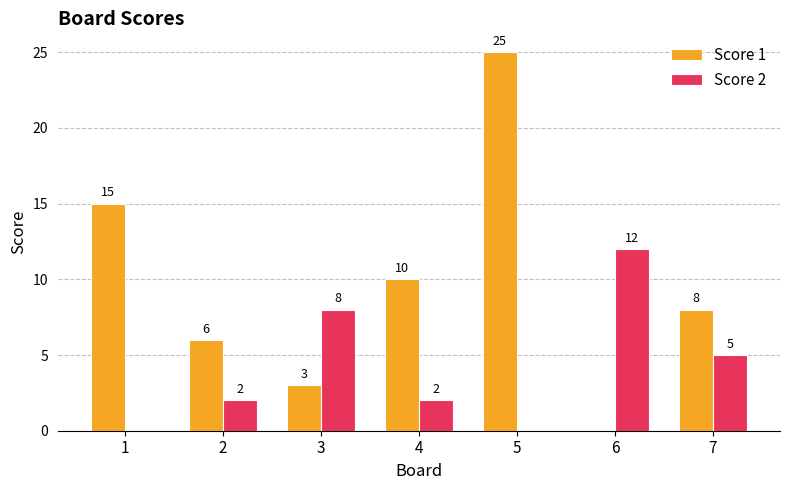

What is the greatest value displayed?

25